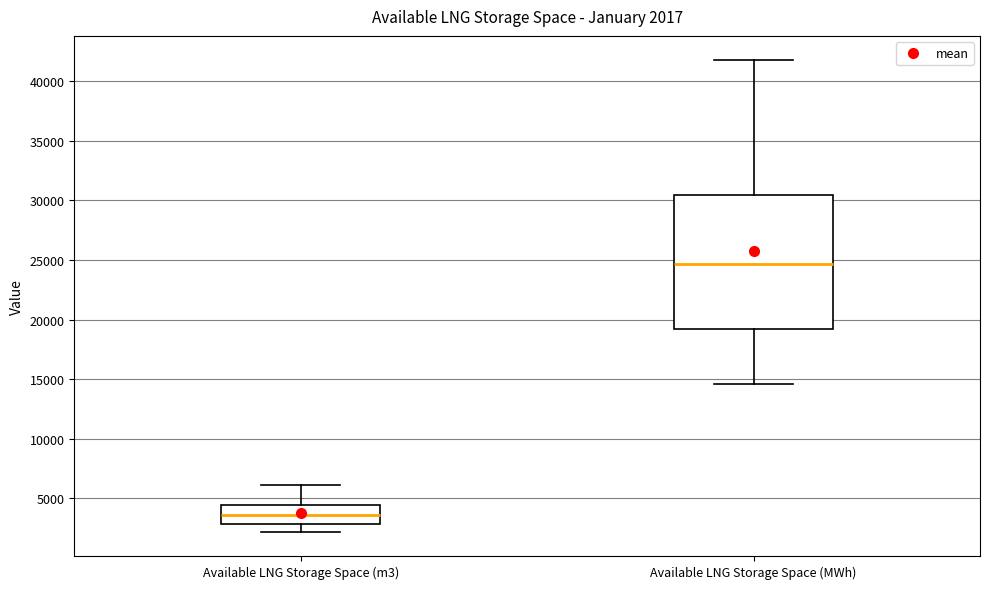

Which box has the highest median line?

Available LNG Storage Space (MWh)